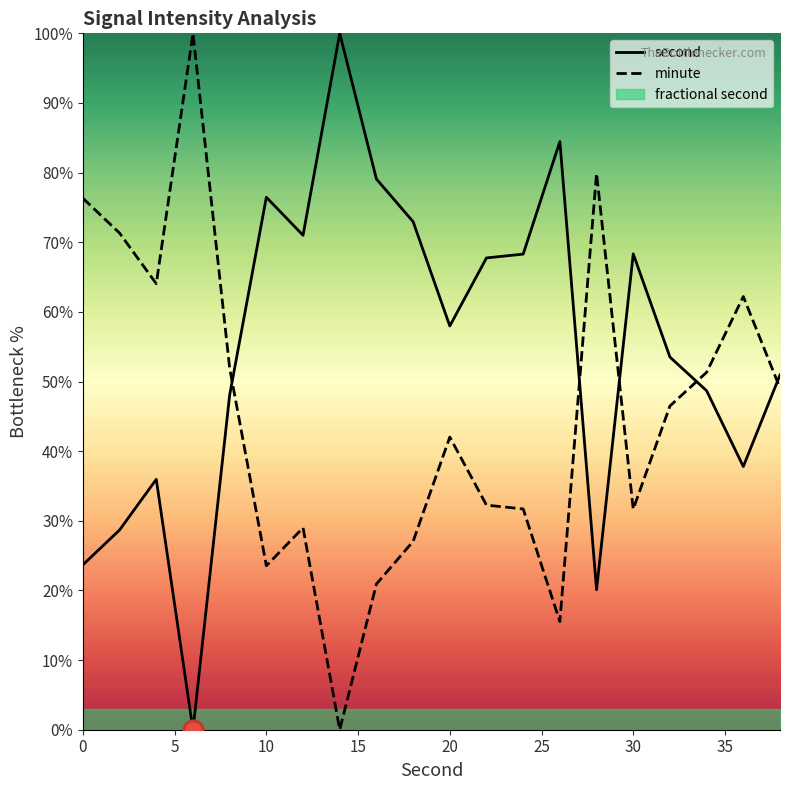

The second series shows 76.5 at 10. True or false?

True